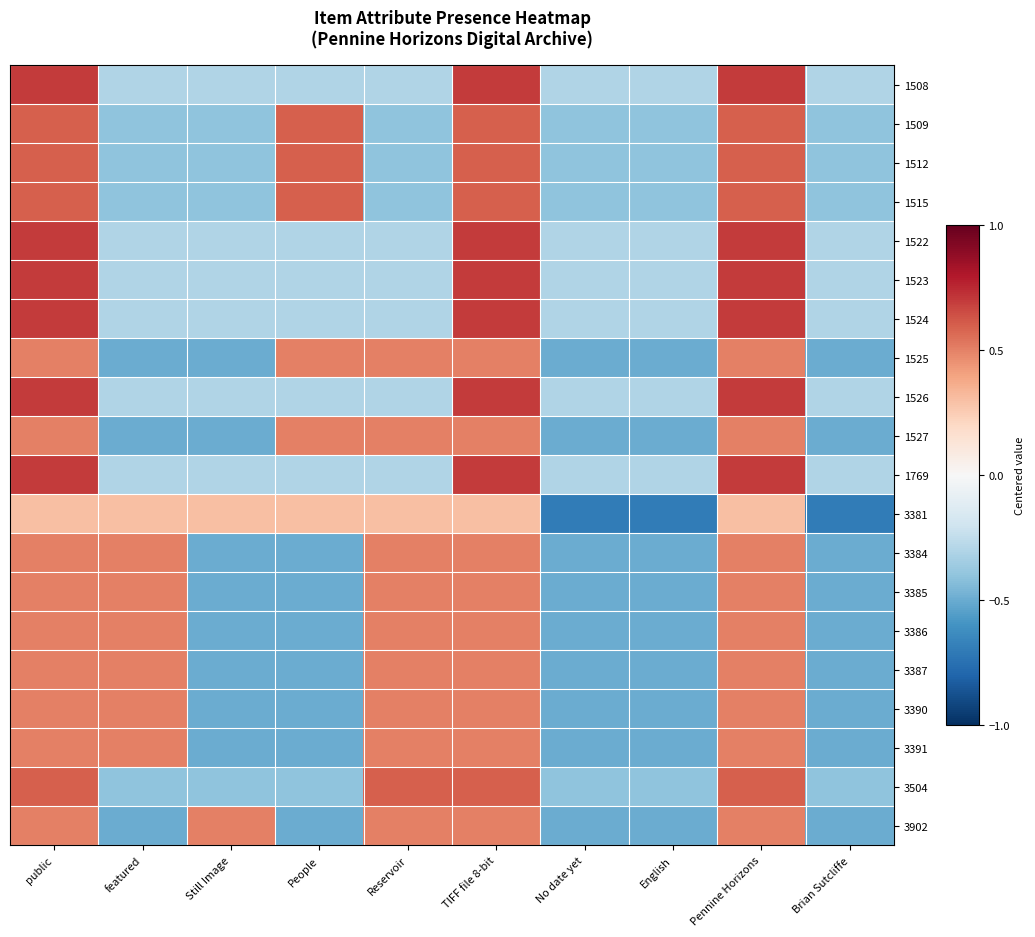

List the series in order of their peak value, lowest first.

3381, 1525, 1527, 3384, 3385, 3386, 3387, 3390, 3391, 3902, 1509, 1512, 1515, 3504, 1508, 1522, 1523, 1524, 1526, 1769